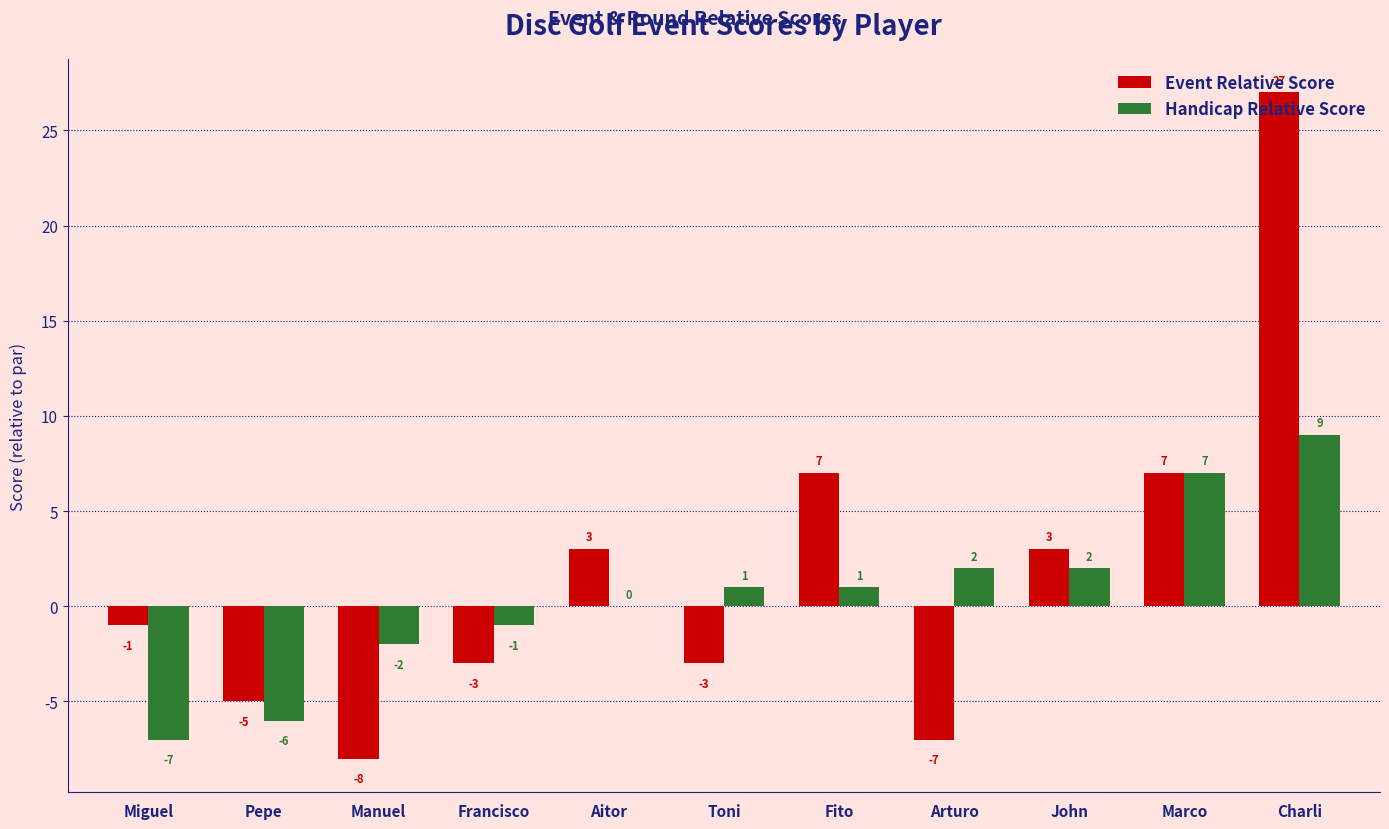

Reading left to right, list all the values displayed in this chart.

Event Relative Score: -1	-5	-8	-3	3	-3	7	-7	3	7	27
Handicap Relative Score: -7	-6	-2	-1	0	1	1	2	2	7	9